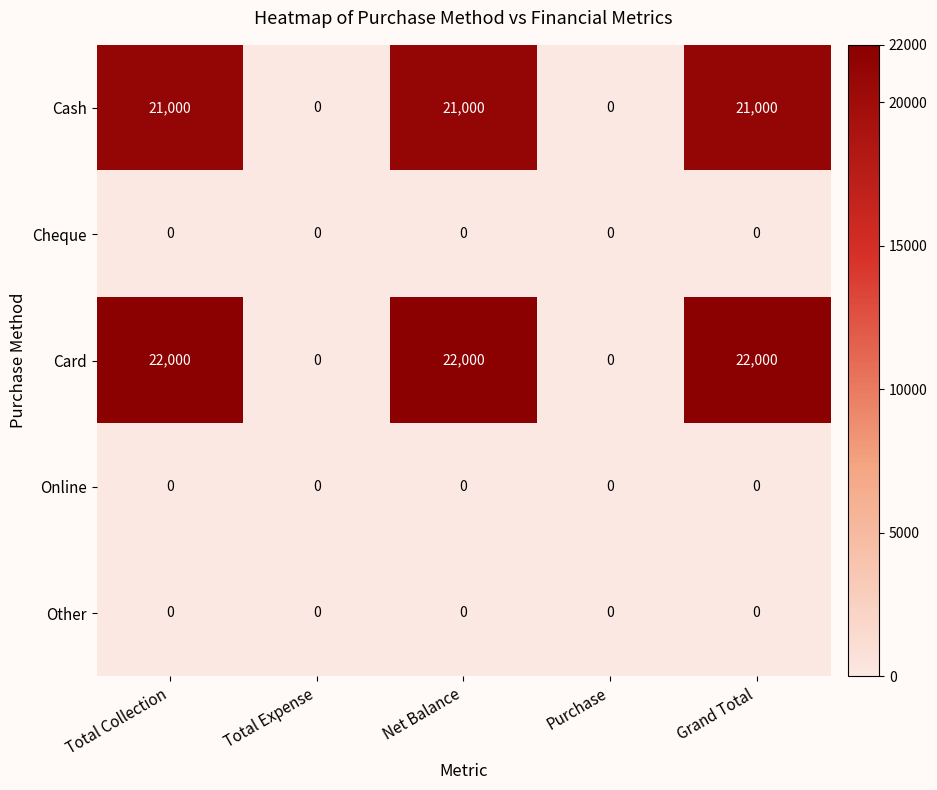

Reading left to right, transcribe all the data shown in this chart.

Cash: Total Collection=21000	Total Expense=0	Net Balance=21000	Purchase=0	Grand Total=21000
Cheque: Total Collection=0	Total Expense=0	Net Balance=0	Purchase=0	Grand Total=0
Card: Total Collection=22000	Total Expense=0	Net Balance=22000	Purchase=0	Grand Total=22000
Online: Total Collection=0	Total Expense=0	Net Balance=0	Purchase=0	Grand Total=0
Other: Total Collection=0	Total Expense=0	Net Balance=0	Purchase=0	Grand Total=0